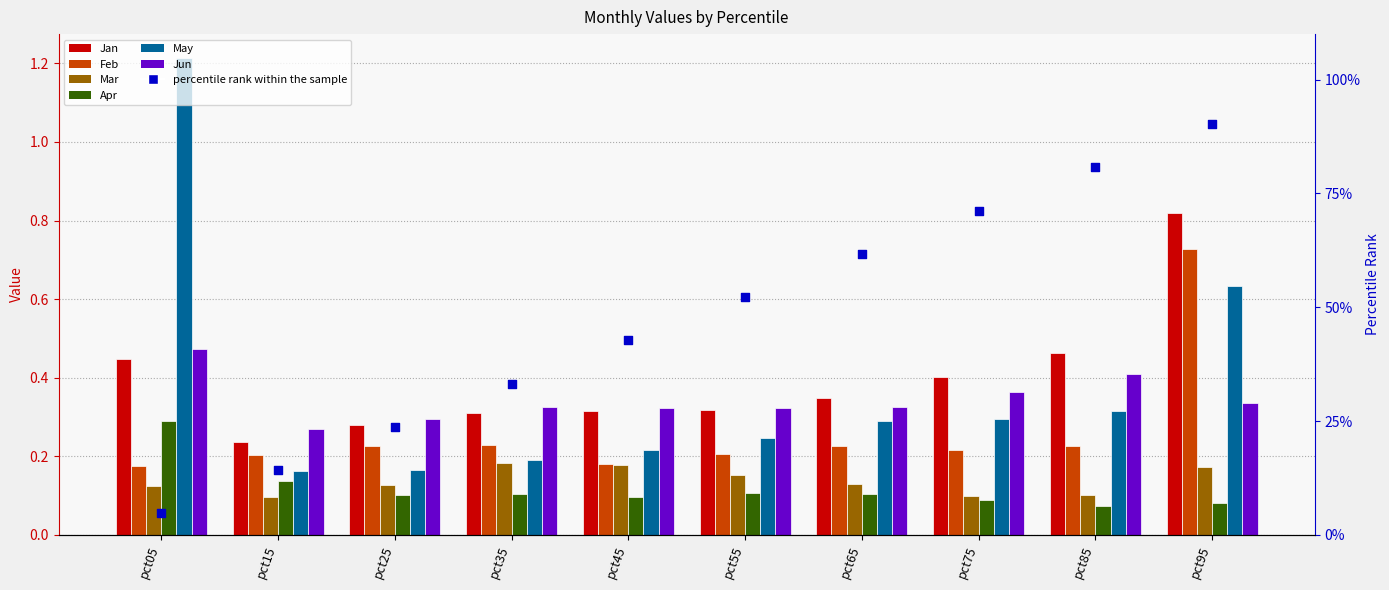

What is the total value across all series at pct15?

1.1